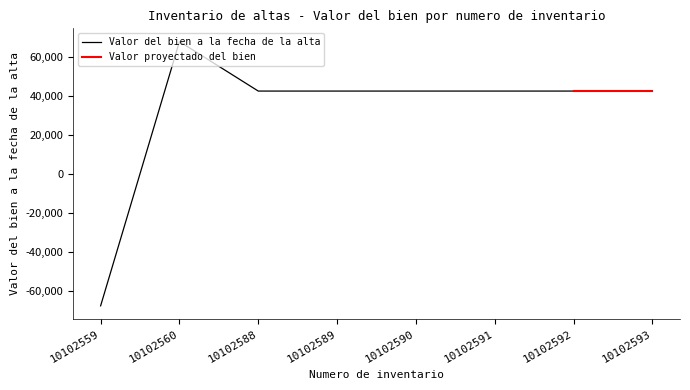

At which category does the chart reach its minimum across all series?

10102559